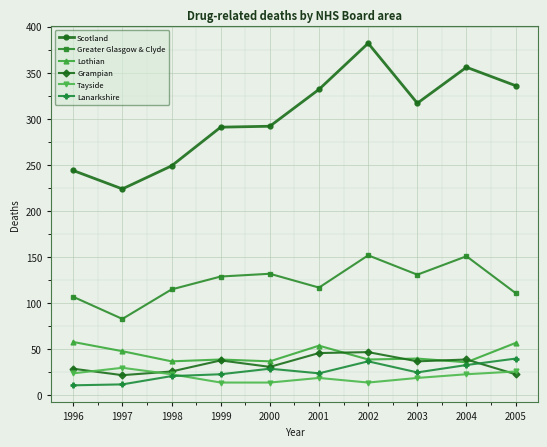

At 1996, list the series in order from smallest to largest.

Lanarkshire, Tayside, Grampian, Lothian, Greater Glasgow & Clyde, Scotland